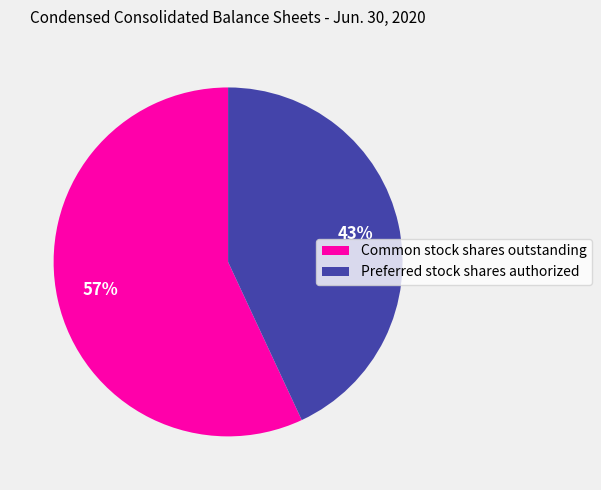

To the nearest percent, what percentage of the pie is Preferred stock shares authorized?

43%